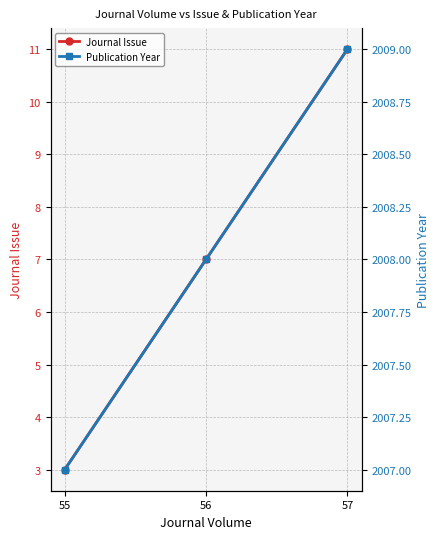

Reading left to right, extract all data points from this chart.

Journal Issue: 55=3	56=7	57=11
Publication Year: 55=2007	56=2008	57=2009